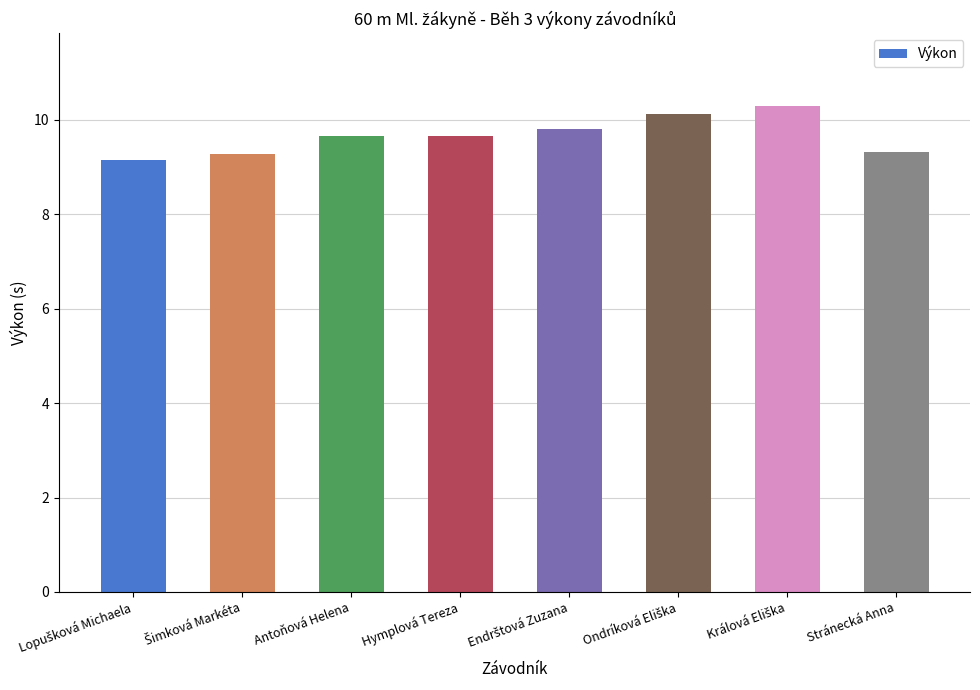

What is the value of the 6th bar from the left?

10.1